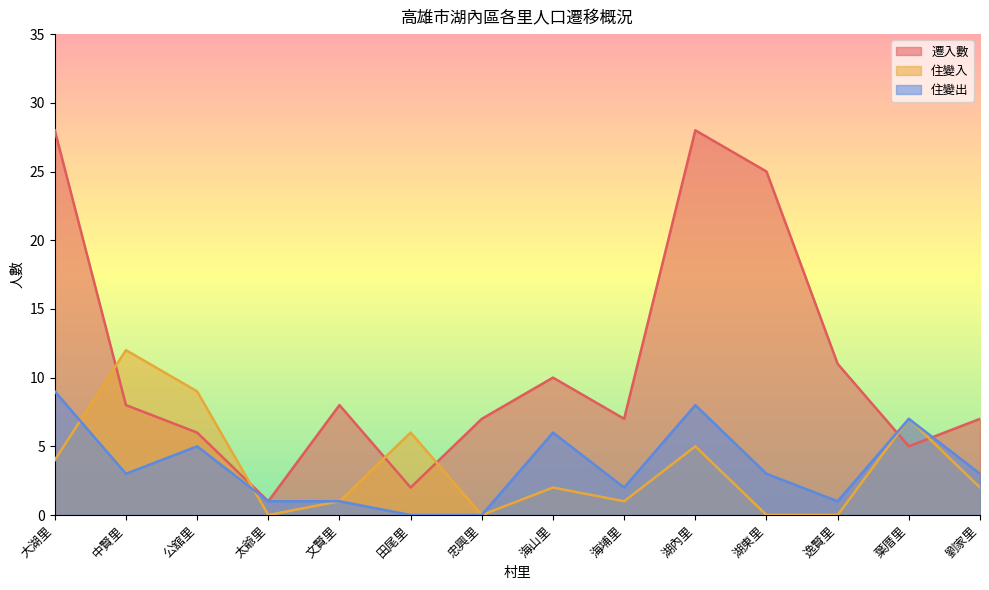

At which category is the sum across all series the highest?

大湖里